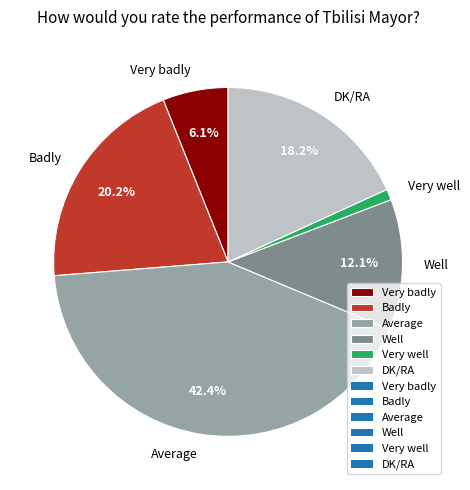

Which slice is the smallest?

Very well